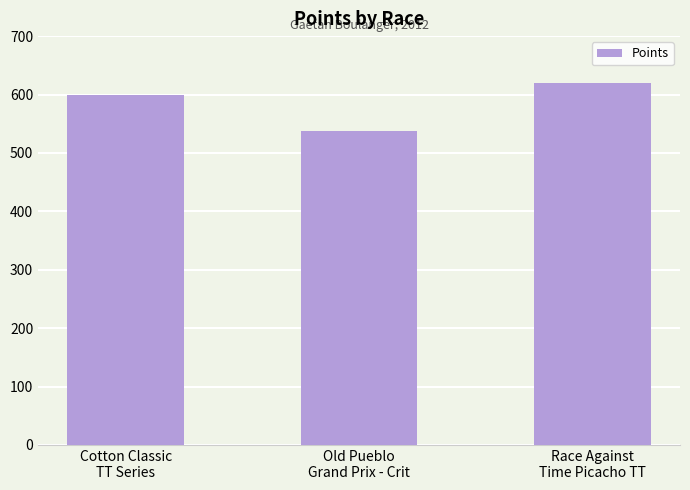

What is the difference between the maximum and minimum values?

81.8